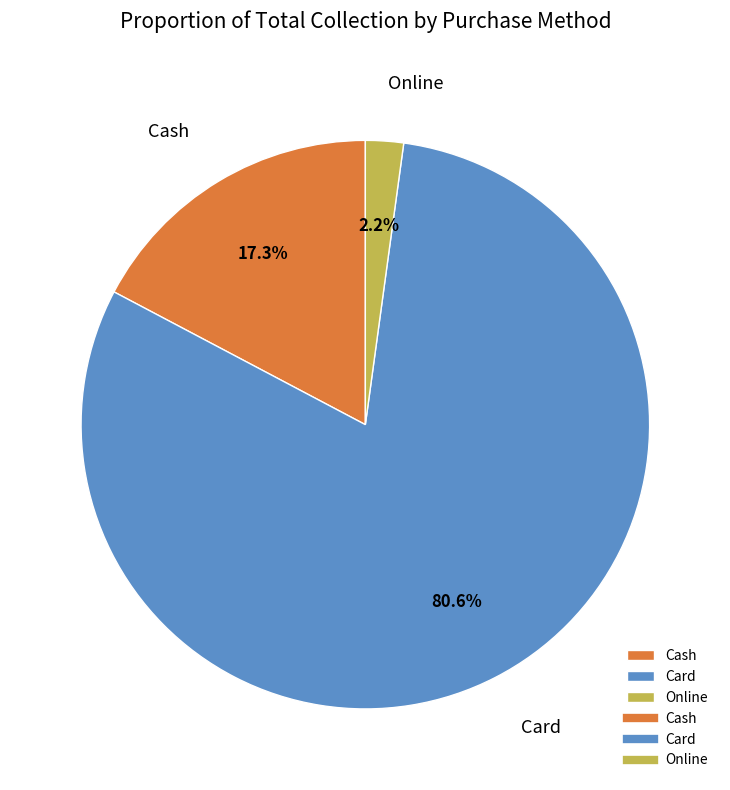

What percentage is the Online slice, to the nearest percent?

2%